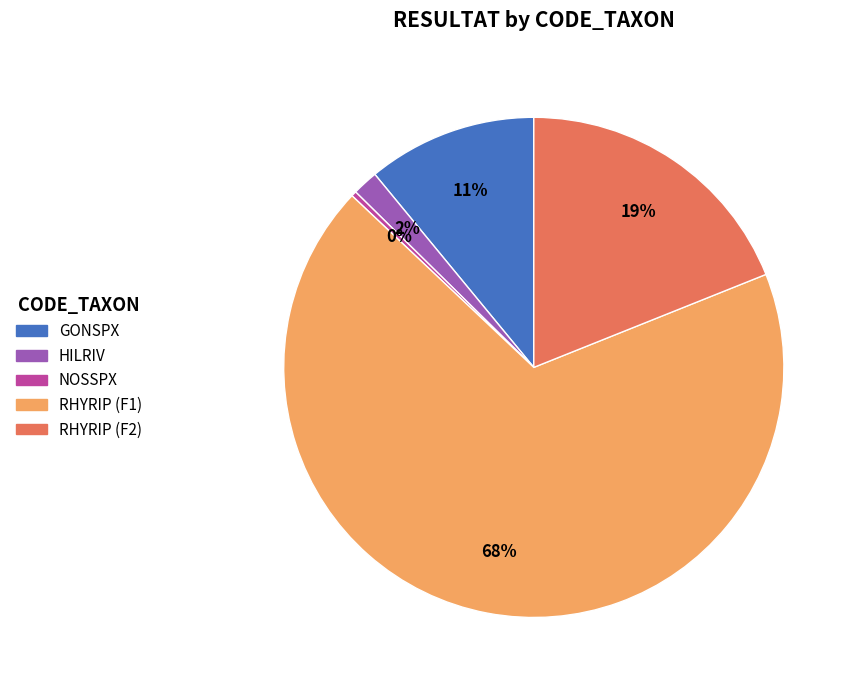

Which category accounts for the majority?

RHYRIP (F1)